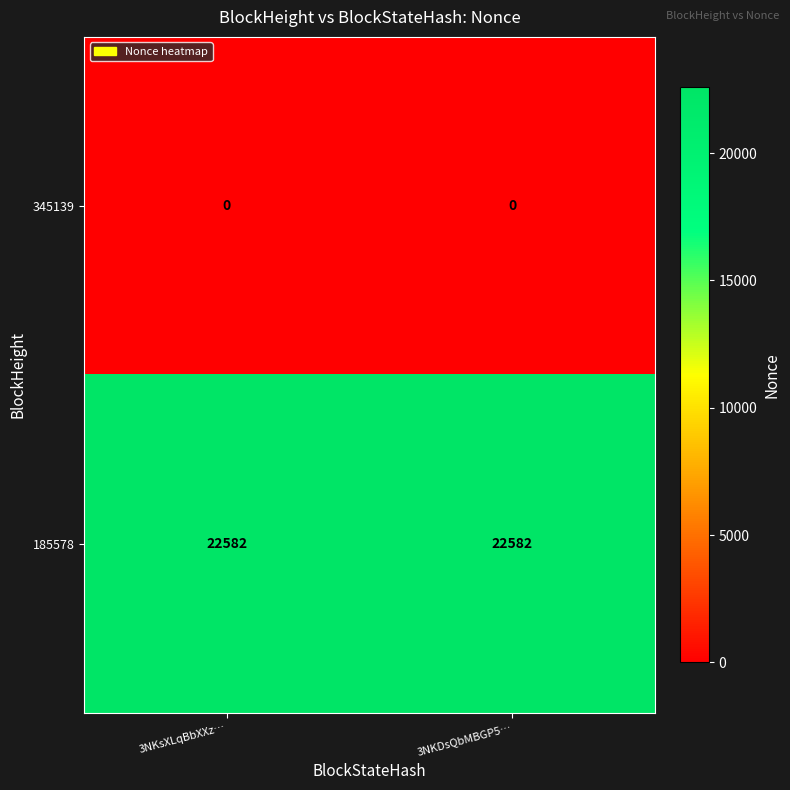

What is the total value across all series at 3NKDsQbMBGP5…?

22582